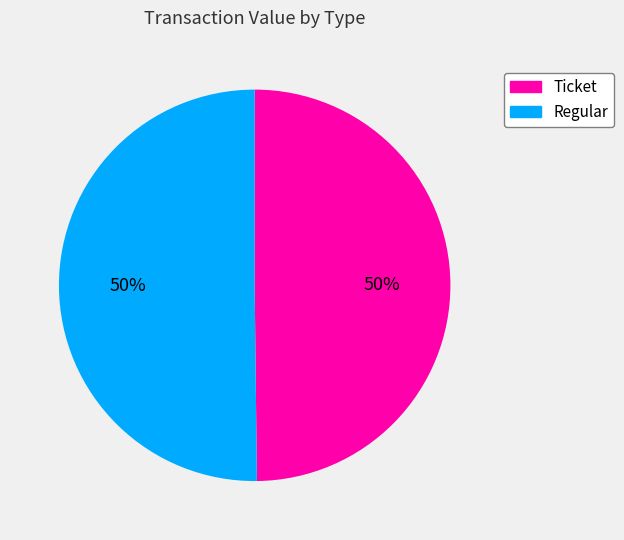

What is the ratio of the value at Ticket to the value at Regular?

1.0